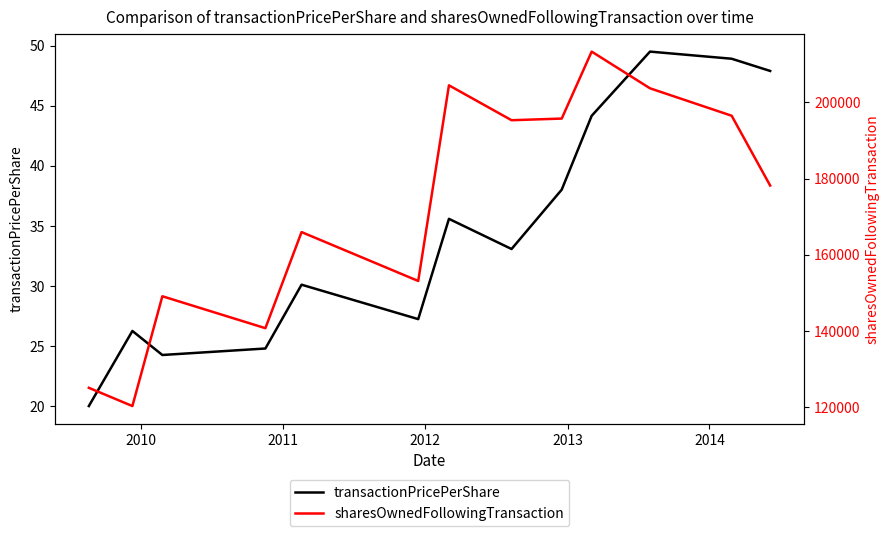

What is the minimum value for transactionPricePerShare?

20.0